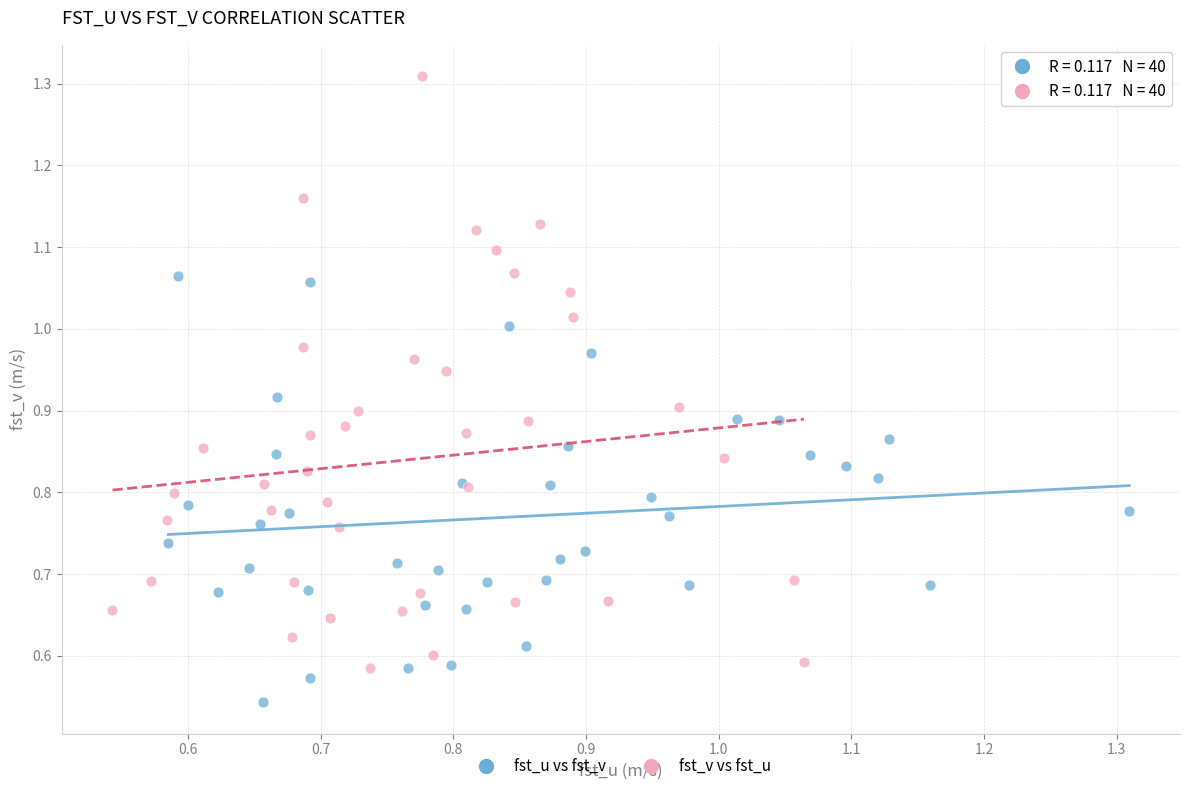

Which series contains the highest Y value?

fst_v vs fst_u